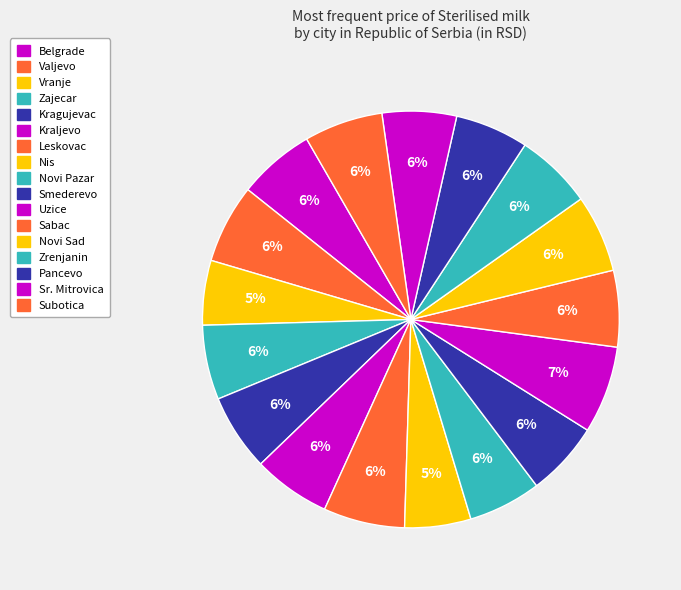

Does any single category account for the majority?

No